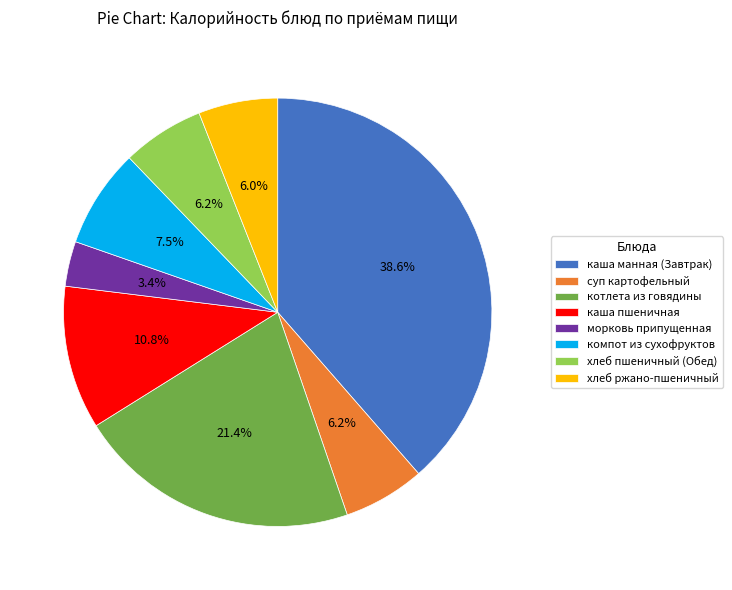

How many segments does this pie chart have?

8